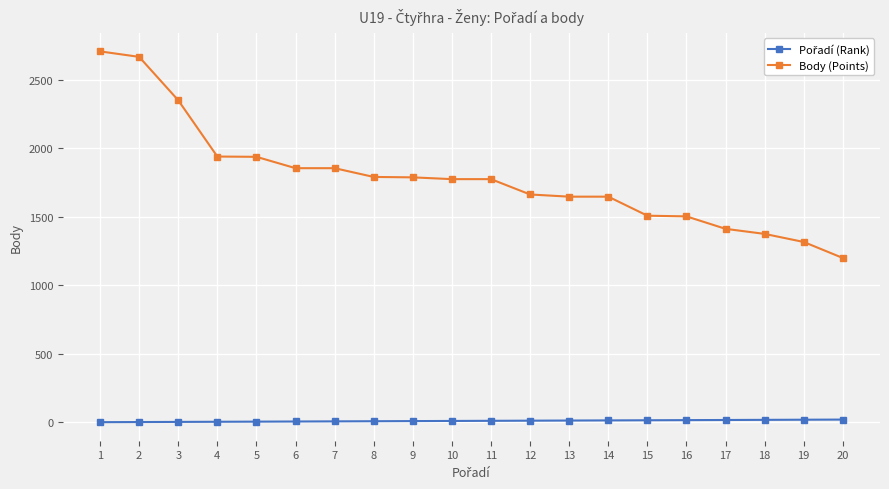

What is the average value of the Body (Points) series?

1787